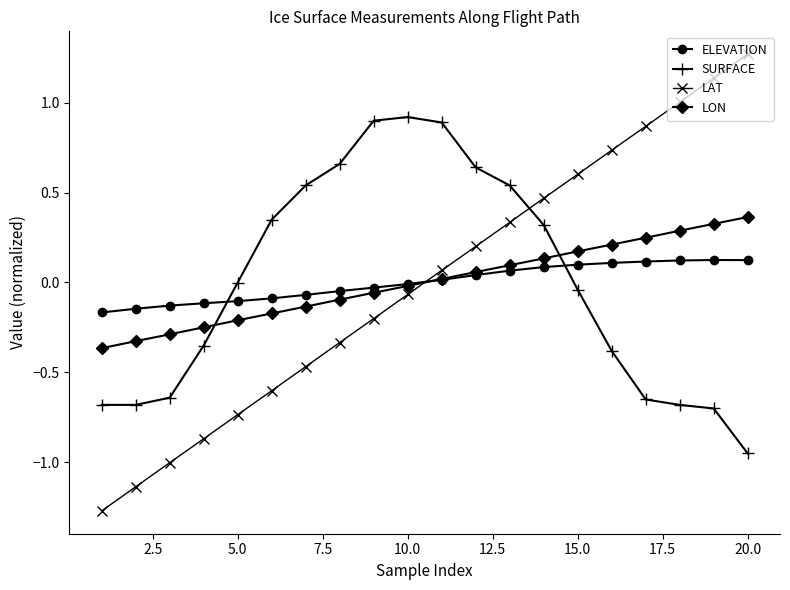

Rank the series by their maximum value, from lowest to highest.

ELEVATION, LON, SURFACE, LAT